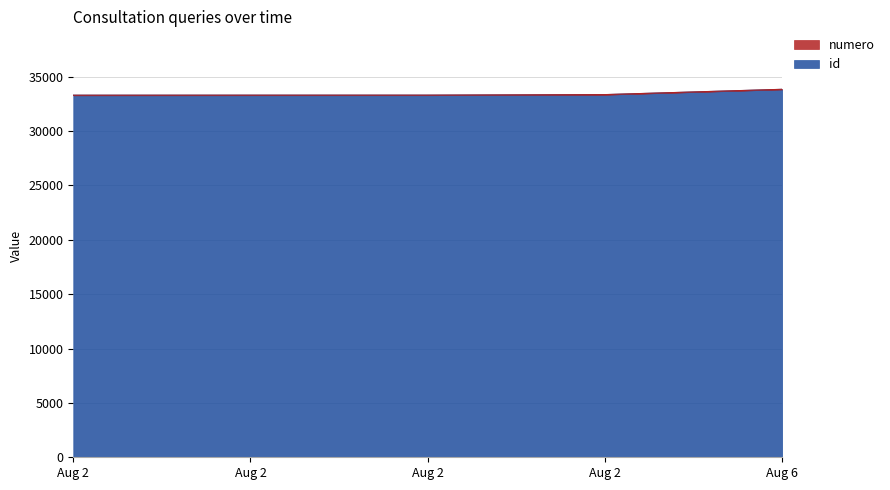

How many values are below 33298?

2